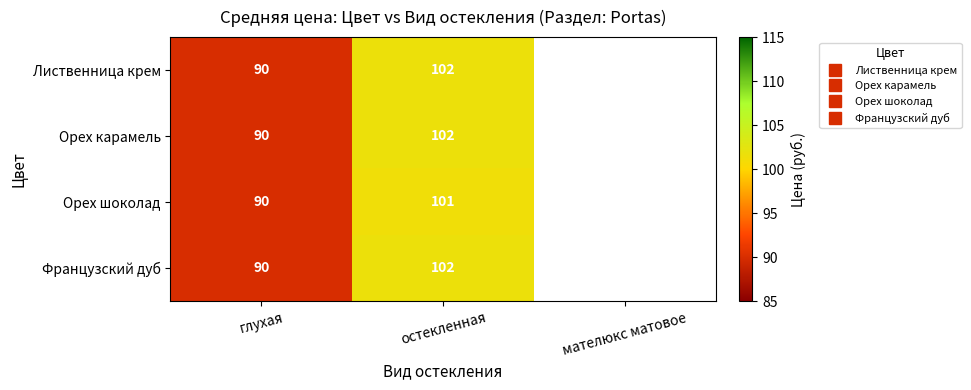

Where is Лиственница крем nearest to the value 50?

глухая